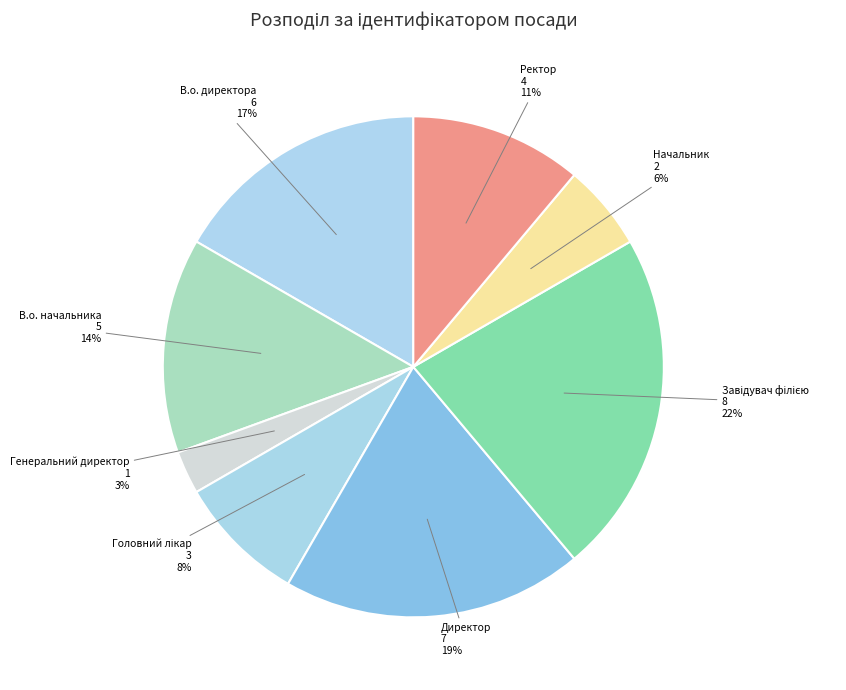

How many slices are in this pie chart?

8